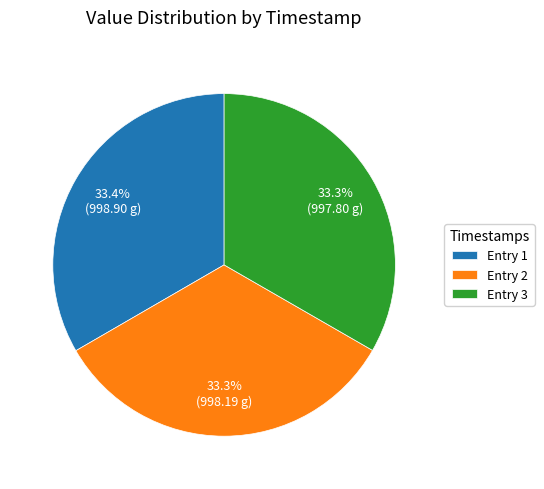

Is Entry 3 the majority of the pie?

No